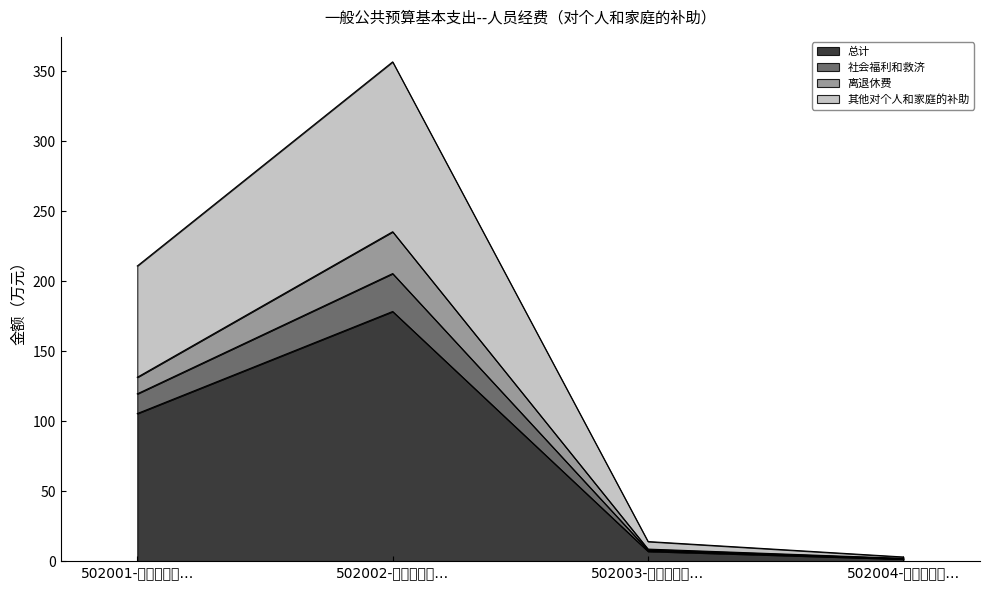

True or false: 离退休费 and 社会福利和救济 intersect in this chart.

False